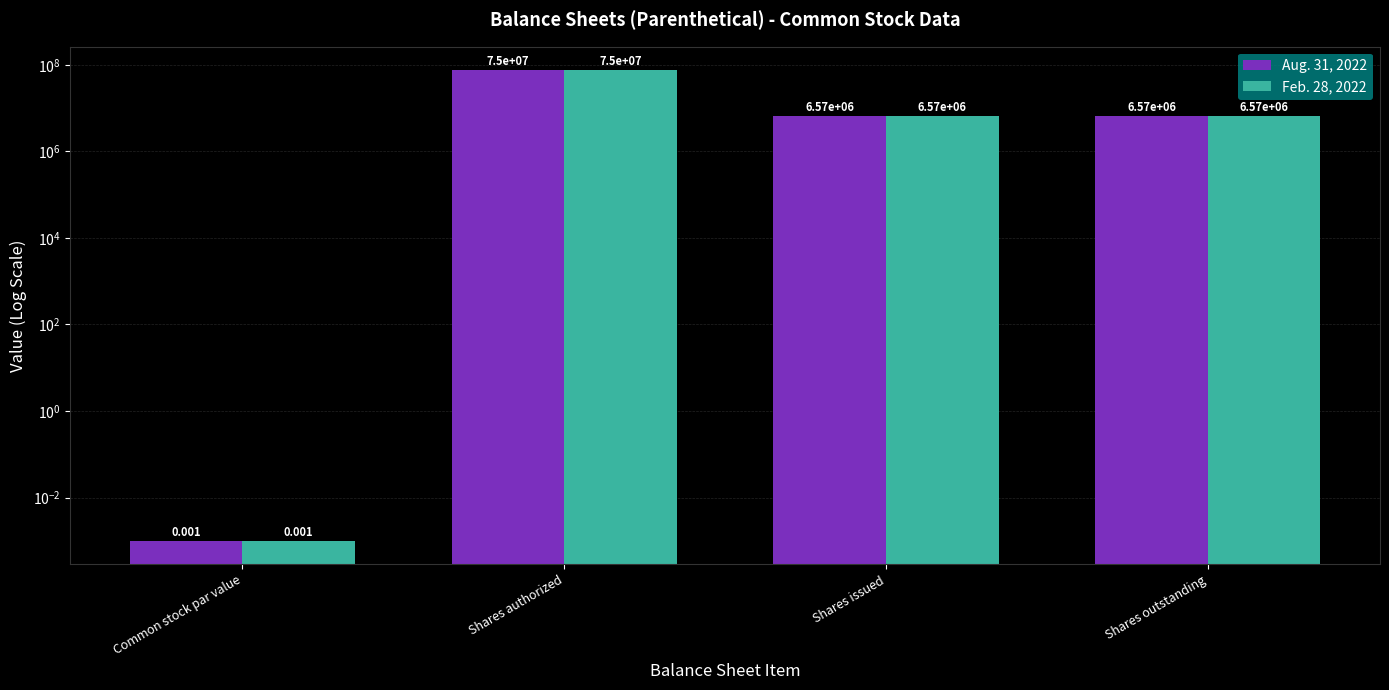

Count the number of data series in this chart.

2